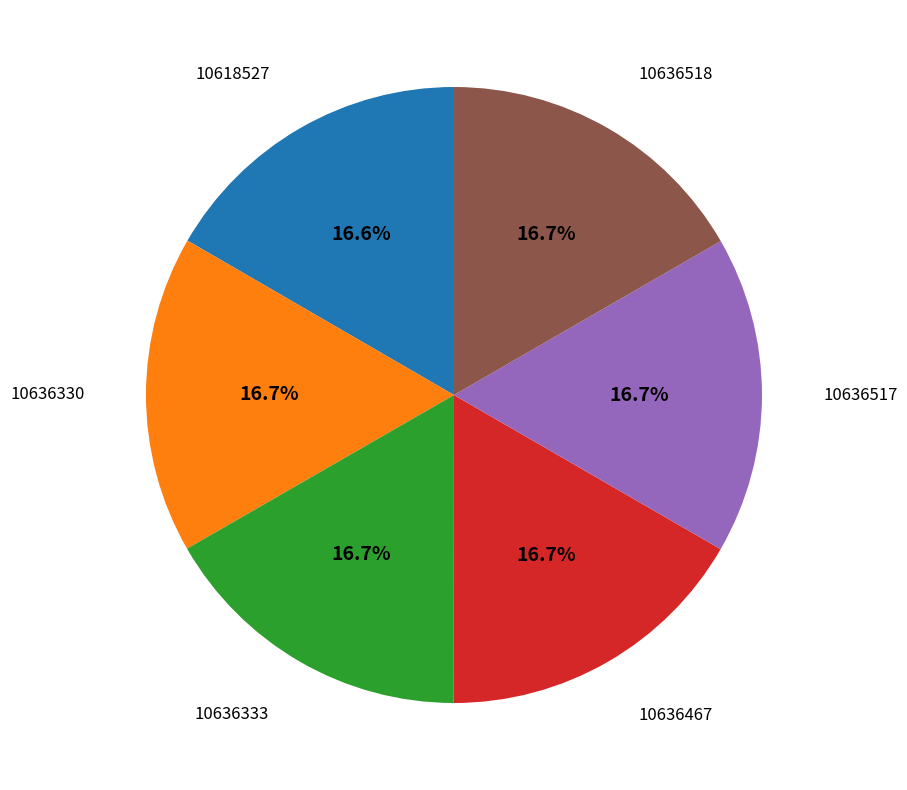

Is there any slice that represents more than half of the pie?

No